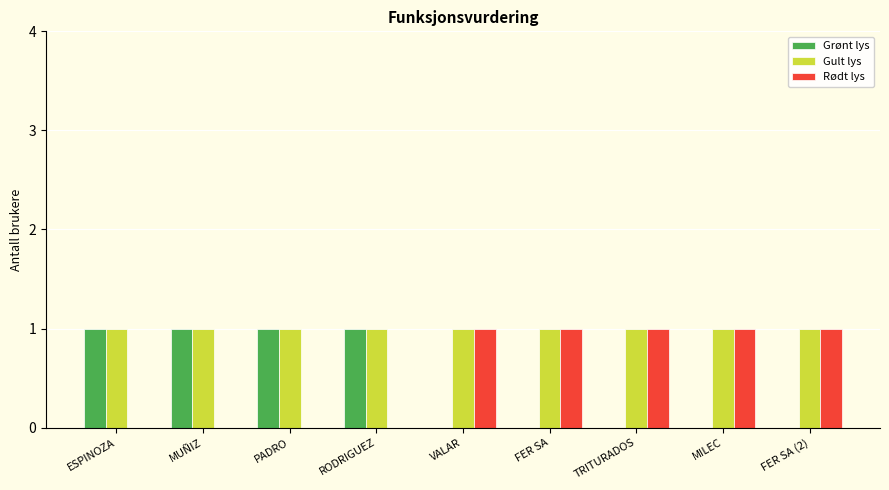

The Grønt lys series shows 0 at RODRIGUEZ. True or false?

False